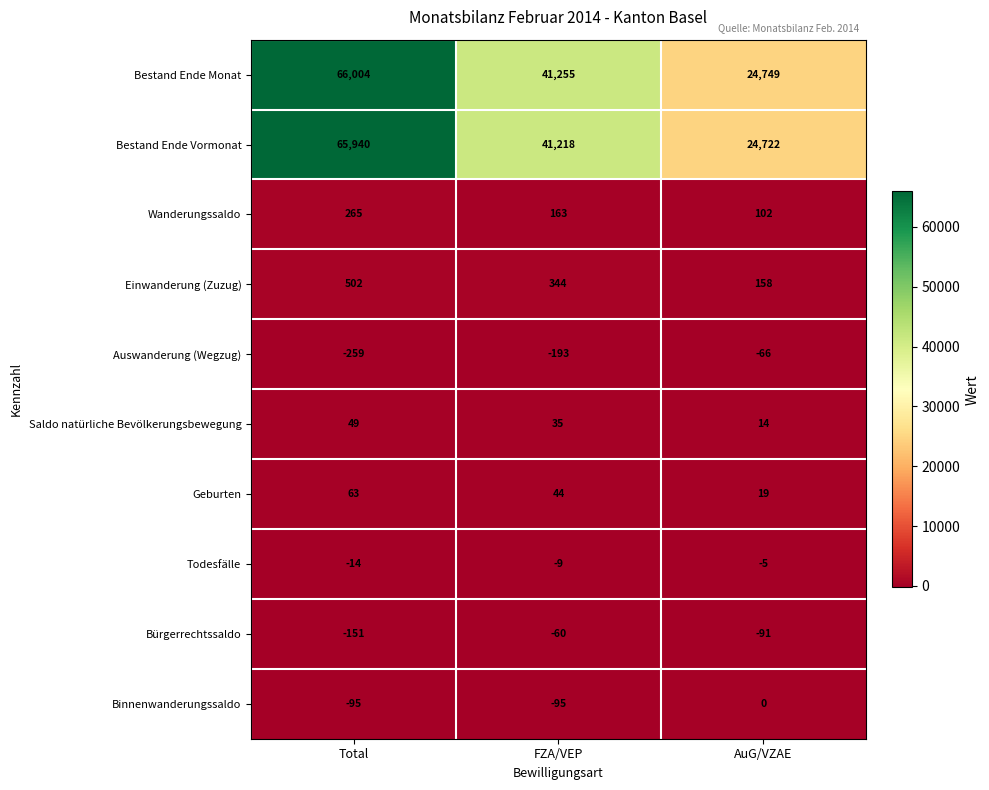

What is the difference between the highest and lowest values at Total?

66263